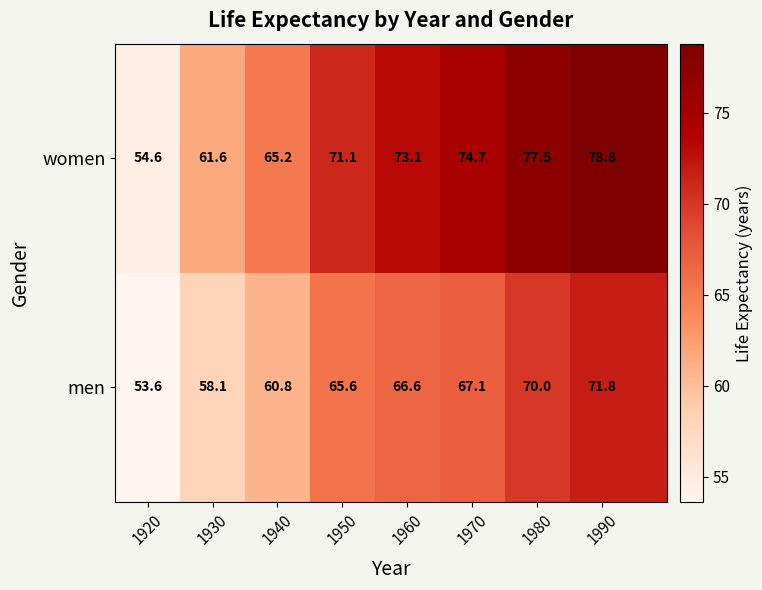

Which series has the largest range (max minus min)?

women